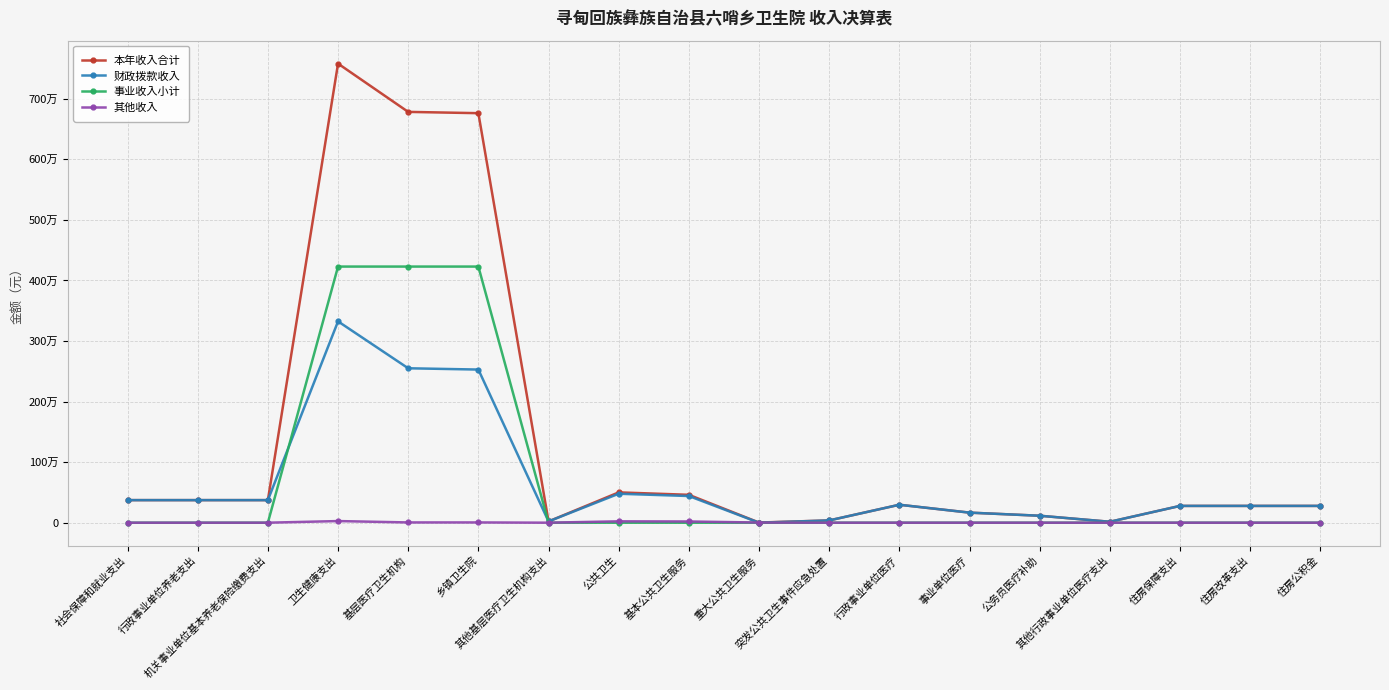

Rank the series at 公共卫生 from lowest to highest value.

事业收入小计, 其他收入, 财政拨款收入, 本年收入合计